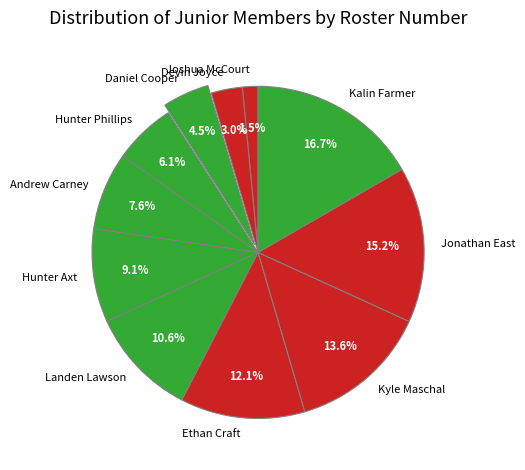

How much of the chart is everything except Daniel Cooper?

95.5%